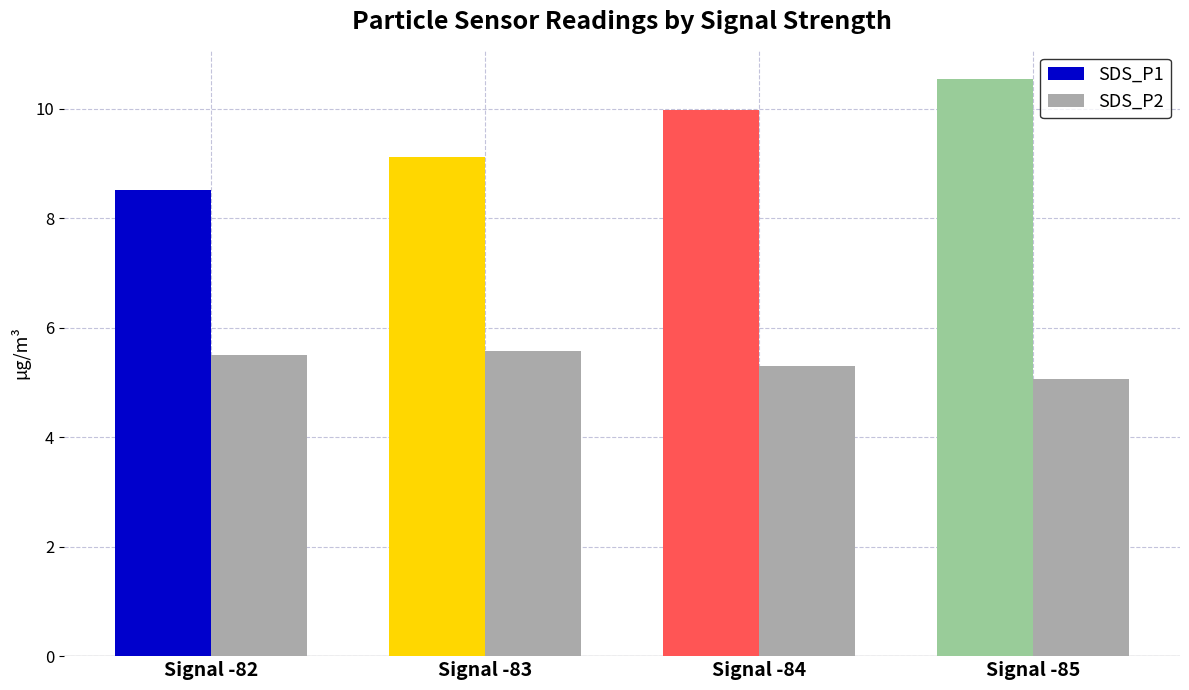

How many data points in SDS_P1 are less than 9?

1